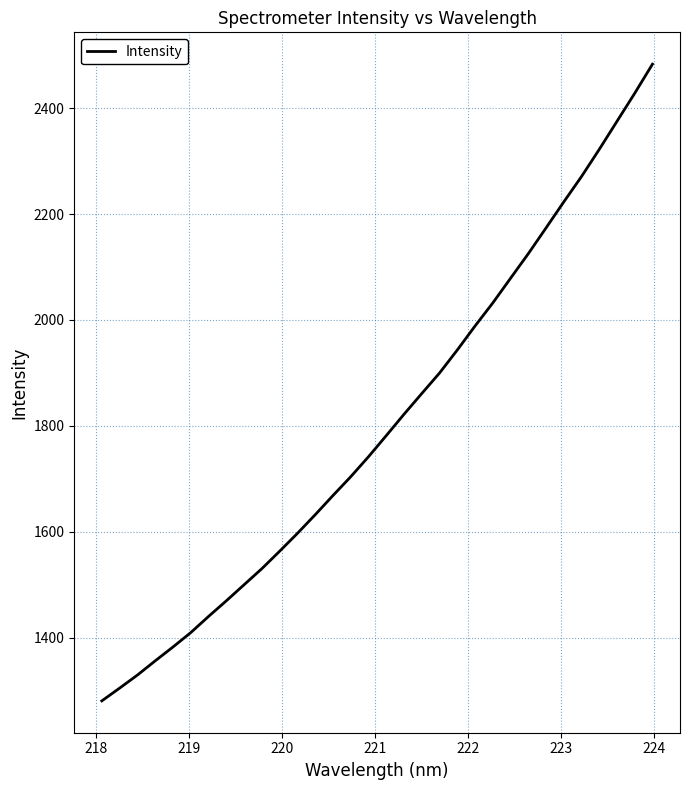

What is the smallest value displayed?

1280.4